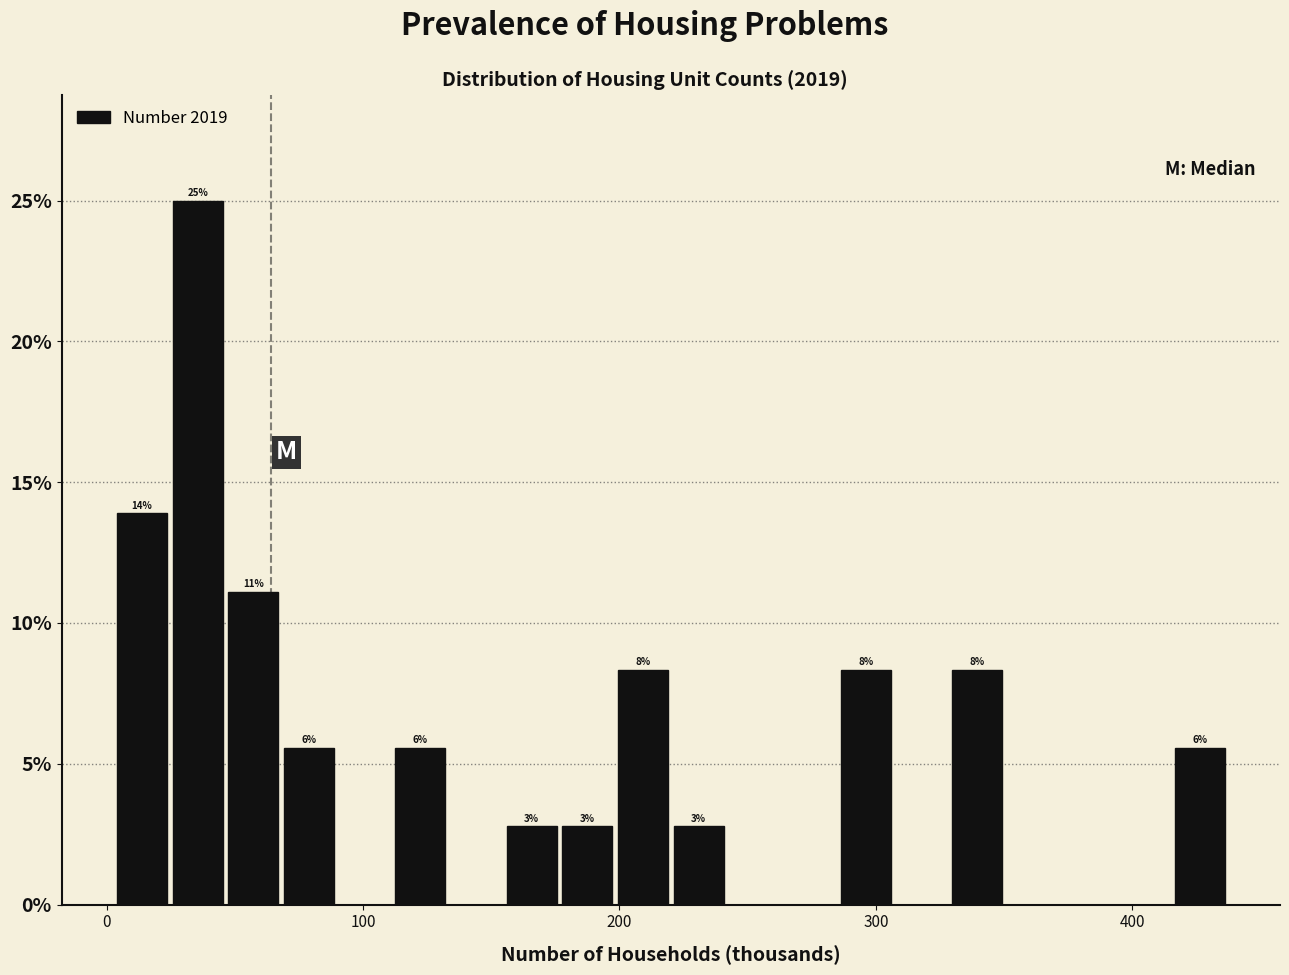

Read against the x-axis, roughly where is the centre of the tallest bar?

40